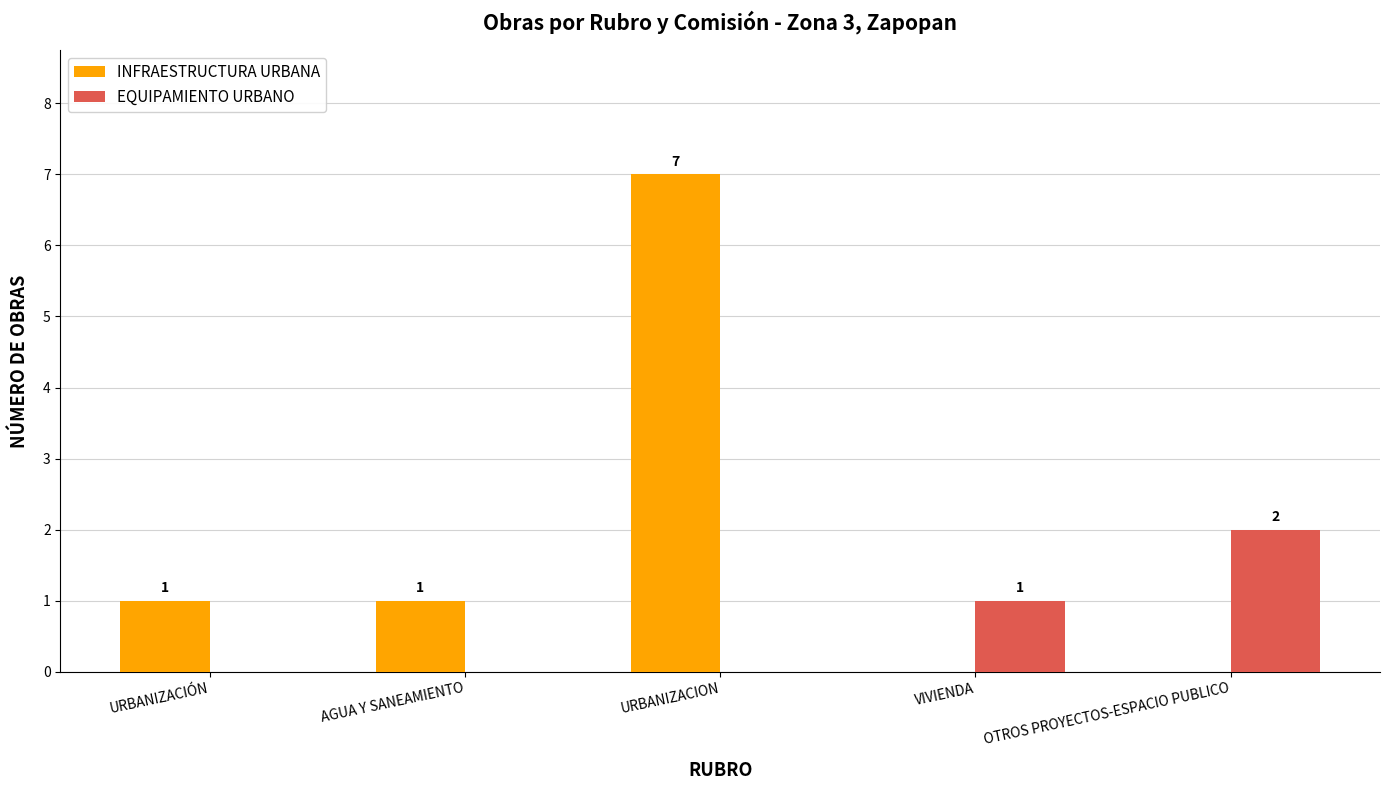

Between URBANIZACION and OTROS PROYECTOS-ESPACIO PUBLICO, which series saw the biggest shift?

INFRAESTRUCTURA URBANA